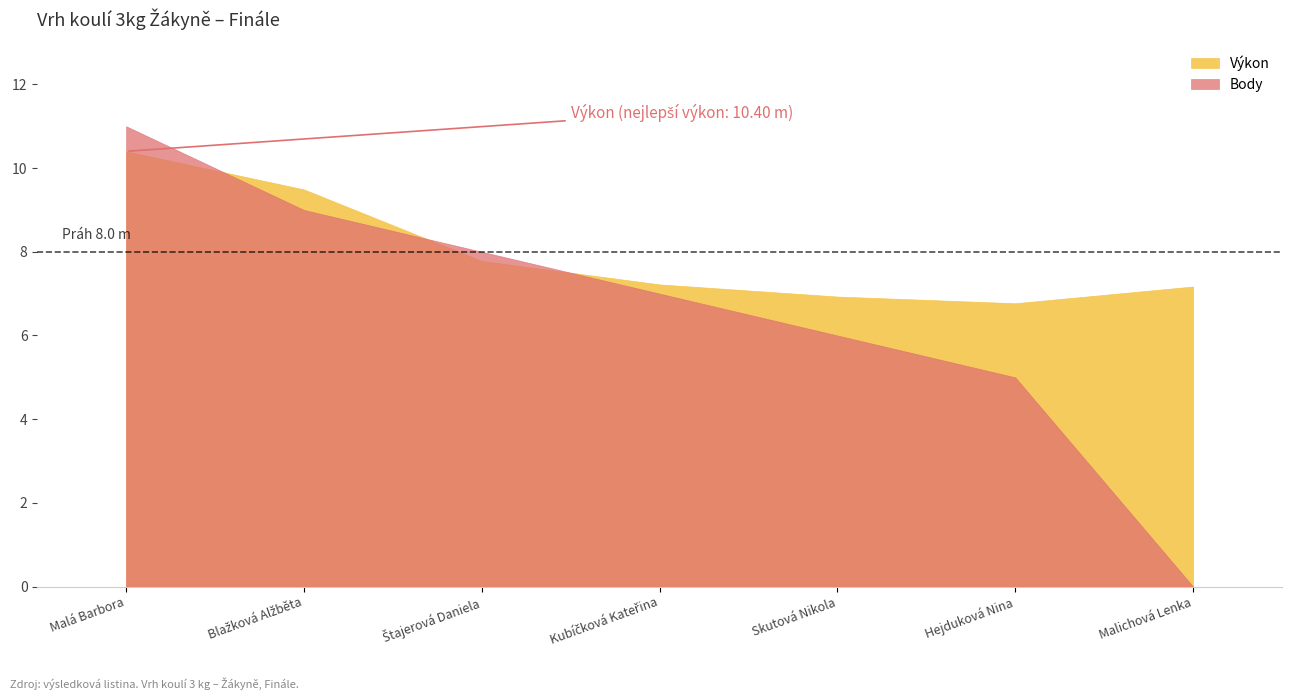

What is the label of the 6th point from the left?

Hejduková Nina